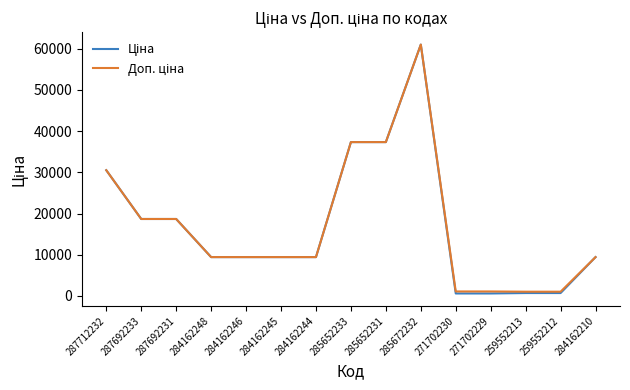

Which label corresponds to the largest value in the chart?

285672232